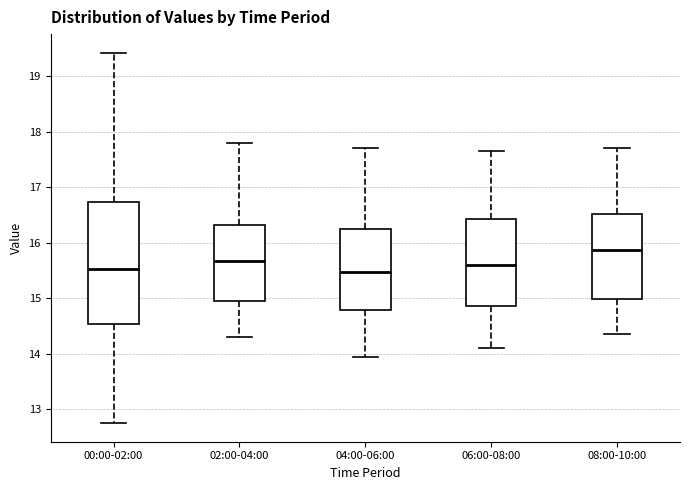

Where does the lower whisker of the box for 06:00-08:00 end on the y-axis? The values are not printed on the chart, so give them approximately, as read against the axis.

14.1